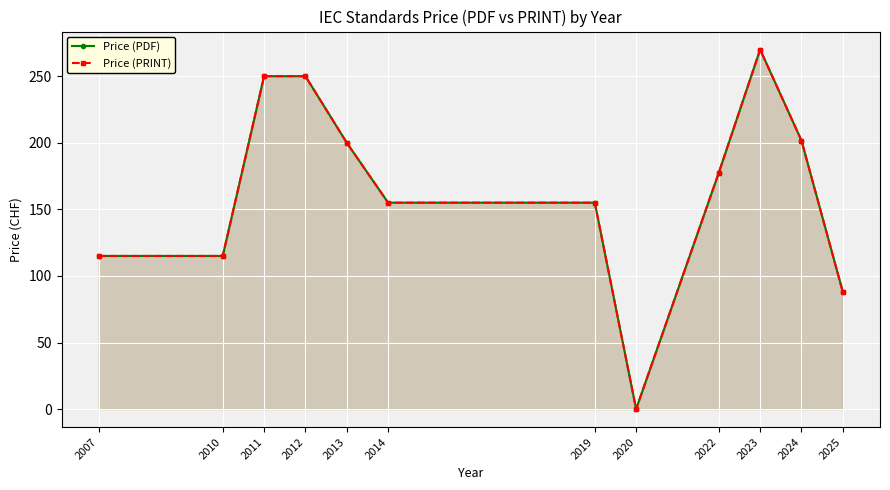

Which series has the largest total across all categories?

Price (PDF)